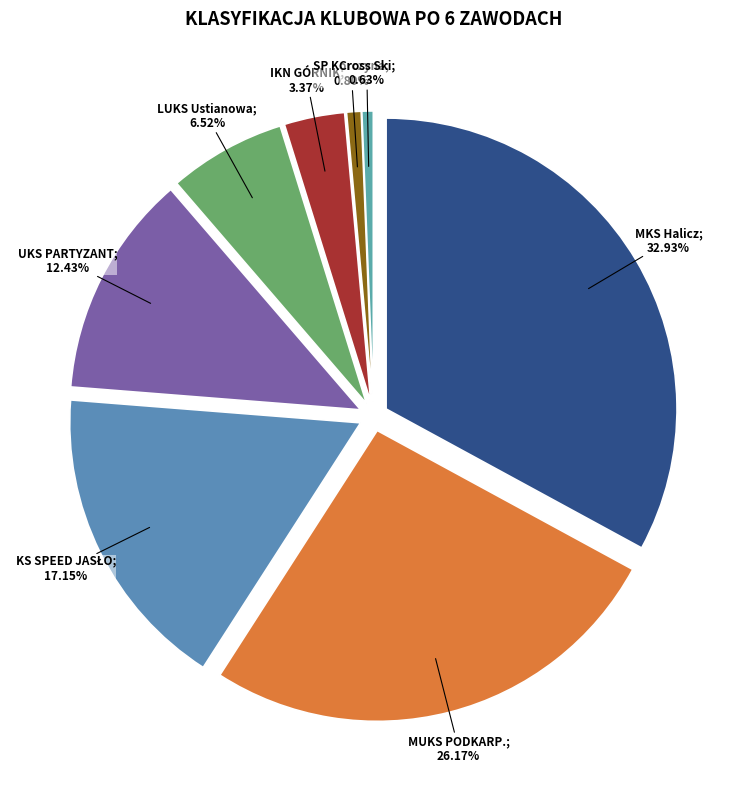

To the nearest percent, what is the combined percentage of IKN GÓRNIK IWONICZ-ZDRÓJ and UKS PARTYZANT LUBATOWA?

16%